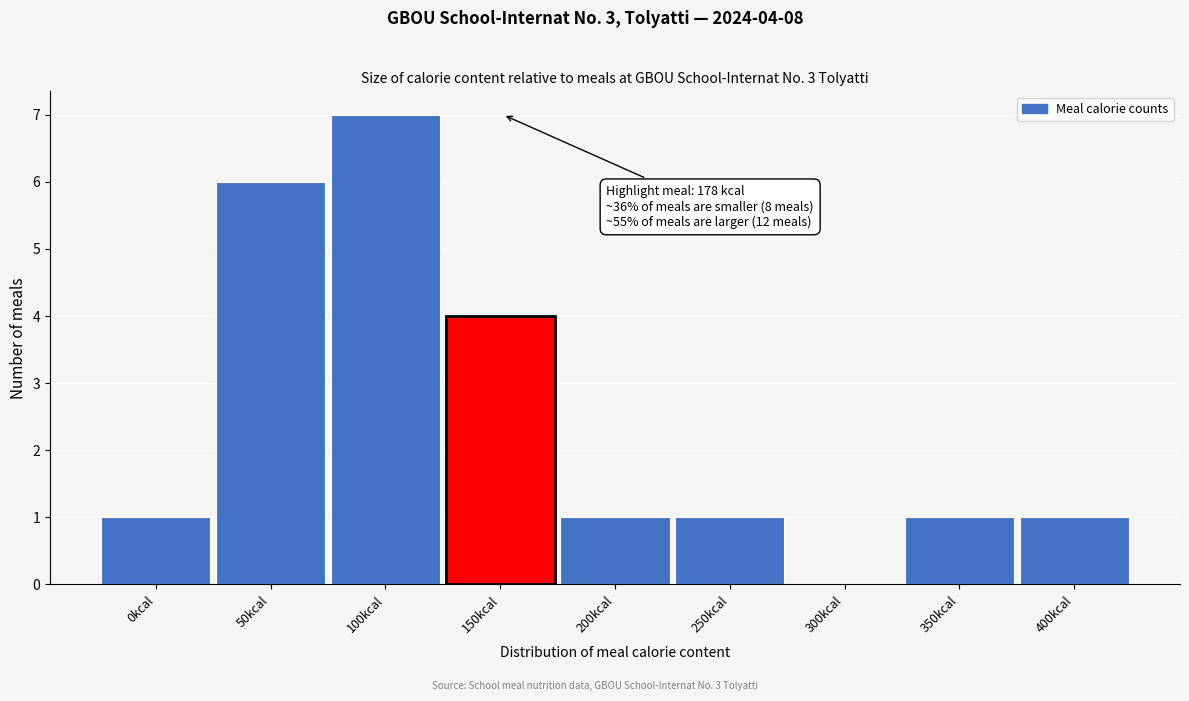

Reading left to right, transcribe all the data shown in this chart.

0kcal=1	50kcal=6	100kcal=7	150kcal=4	200kcal=1	250kcal=1	300kcal=0	350kcal=1	400kcal=1